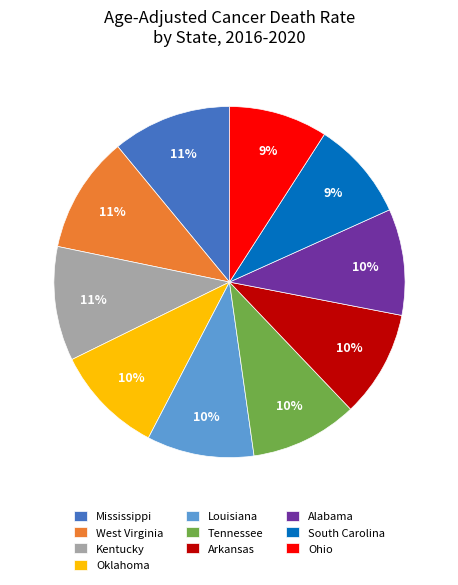

Approximately how many times larger is the value at Arkansas compared to Mississippi?

0.9